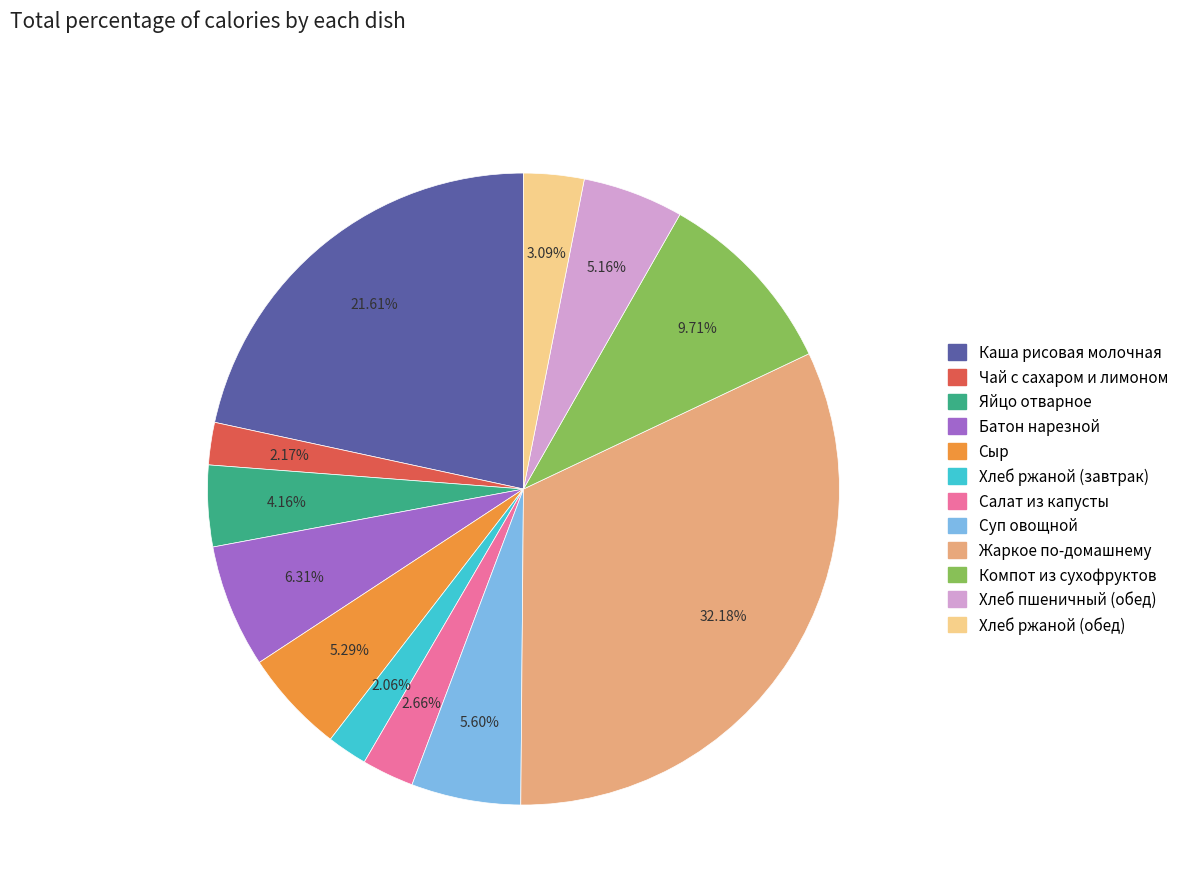

Does Суп овощной represent more than half of the total?

No